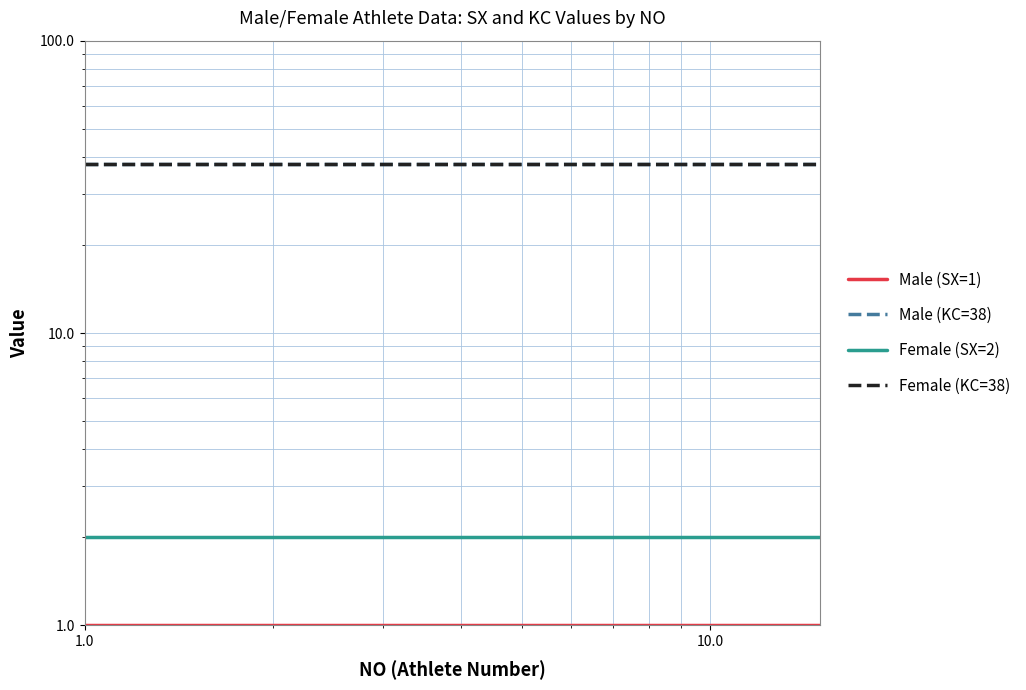

What is the value of the Female (KC=38) point at the 9th from the left?

38